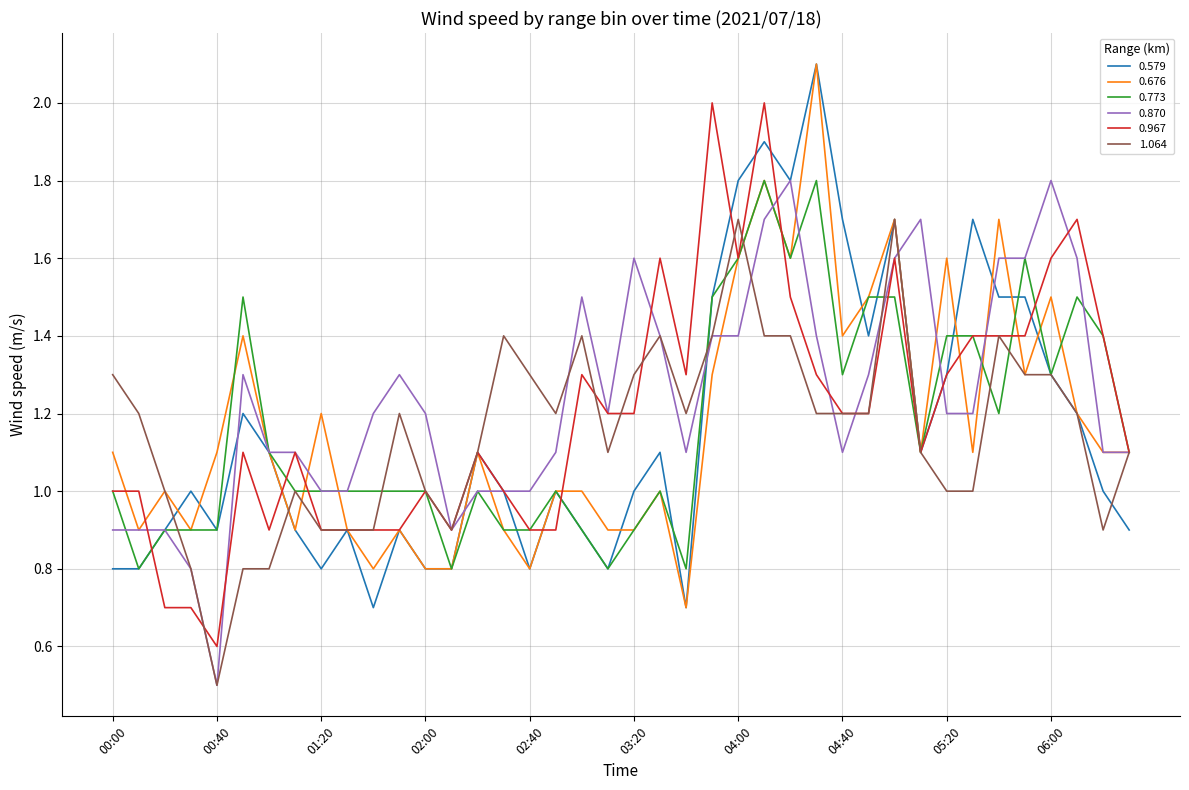

What is the smallest value displayed?

0.5